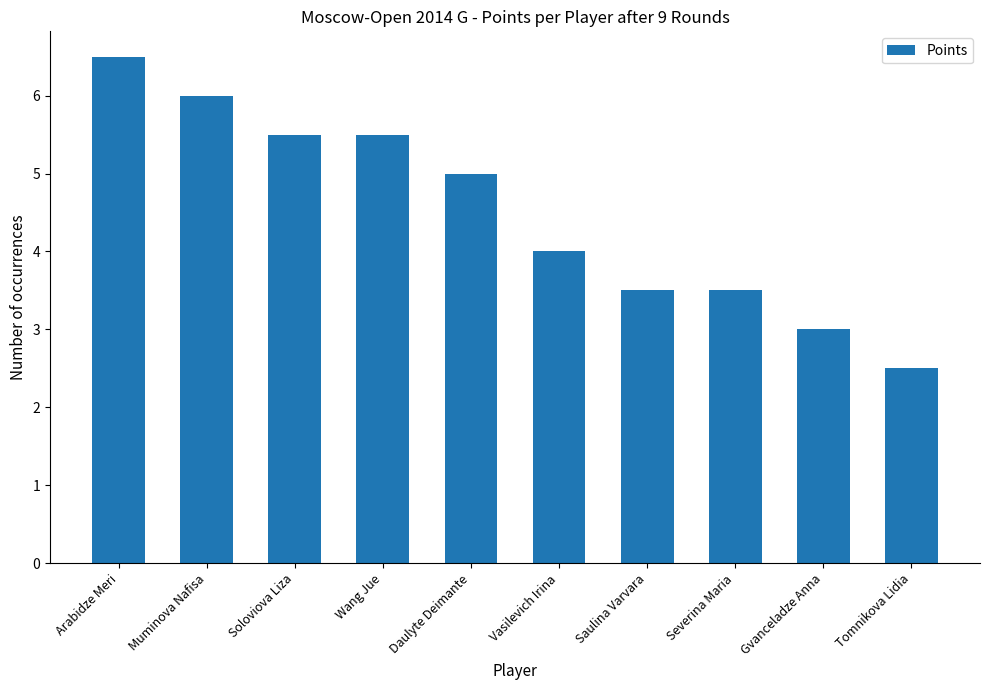

Reading right to left, what are all the values shown in this chart?

Tomnikova Lidia=2.5	Gvanceladze Anna=3.0	Severina Maria=3.5	Saulina Varvara=3.5	Vasilevich Irina=4.0	Daulyte Deimante=5.0	Wang Jue=5.5	Soloviova Liza=5.5	Muminova Nafisa=6.0	Arabidze Meri=6.5